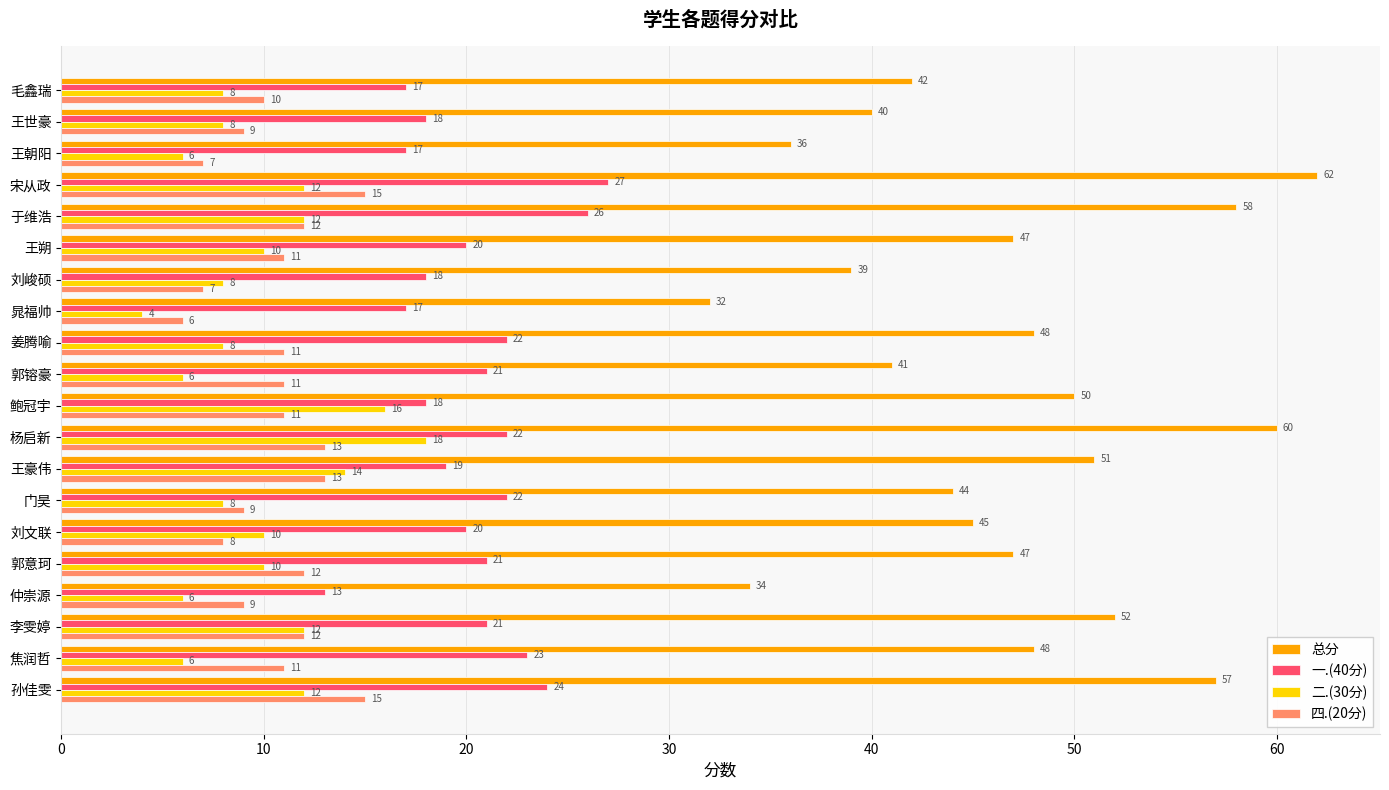

What is the maximum value shown in the chart?

62